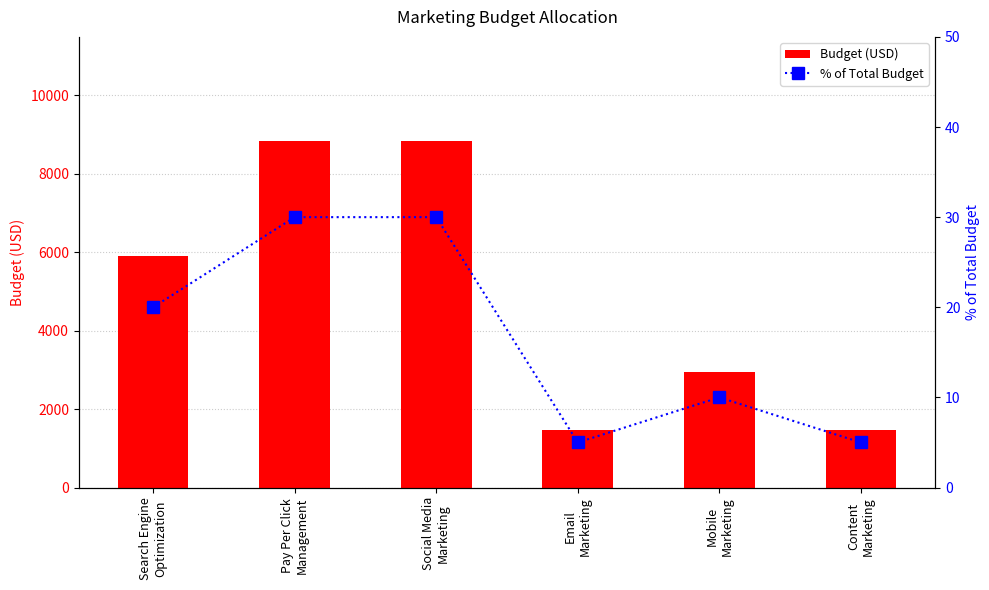

True or false: Budget (USD) has a value of 5389.8 at Pay Per Click
Management.

False